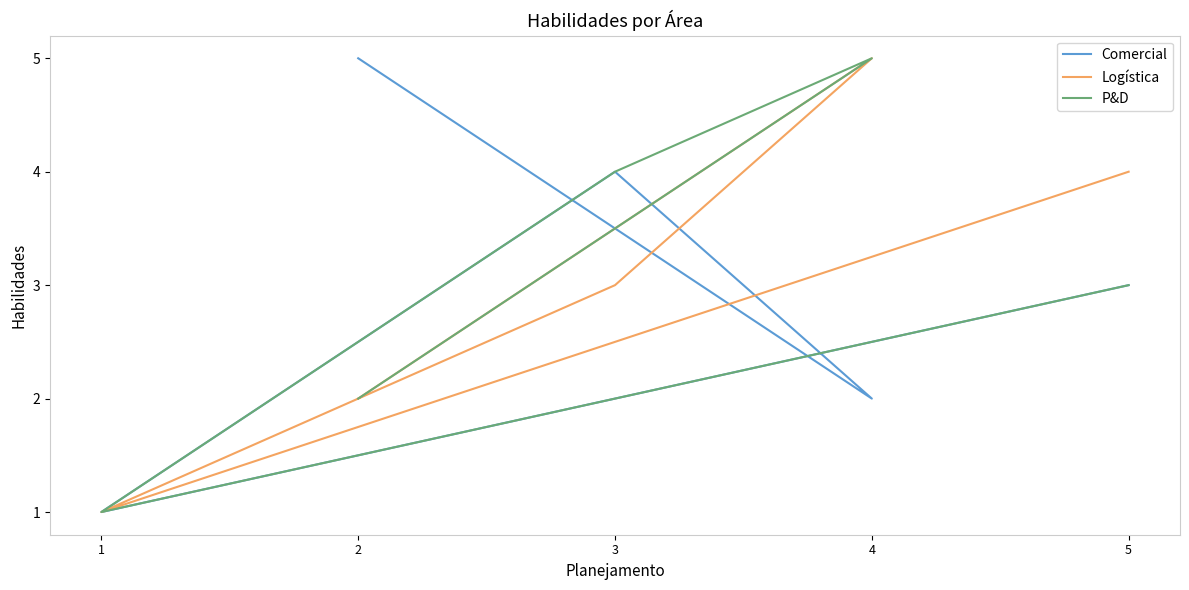

What is the label of the 3rd point from the left?

3